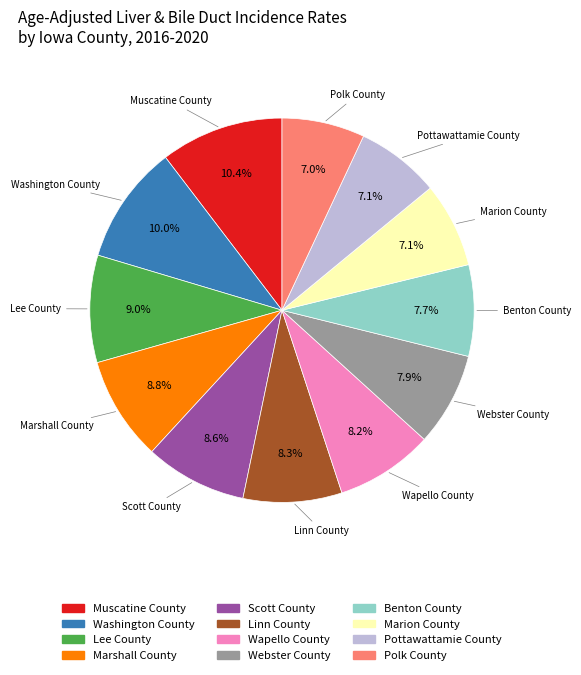

To the nearest percent, what is the combined percentage of Washington County and Marion County?

17%